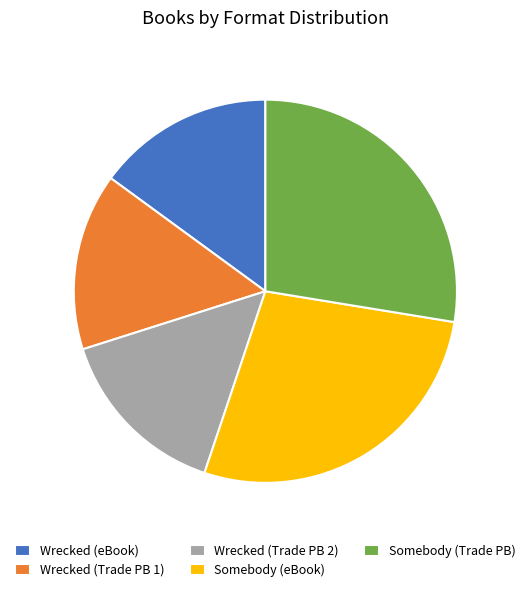

Do Somebody (Trade PB) and Wrecked (eBook) together represent more than half of the pie?

No